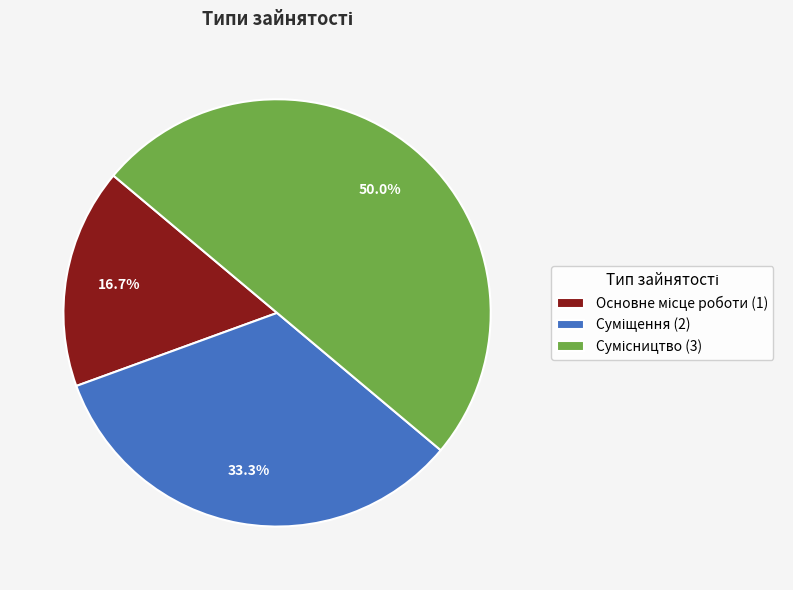

How many segments does this pie chart have?

3